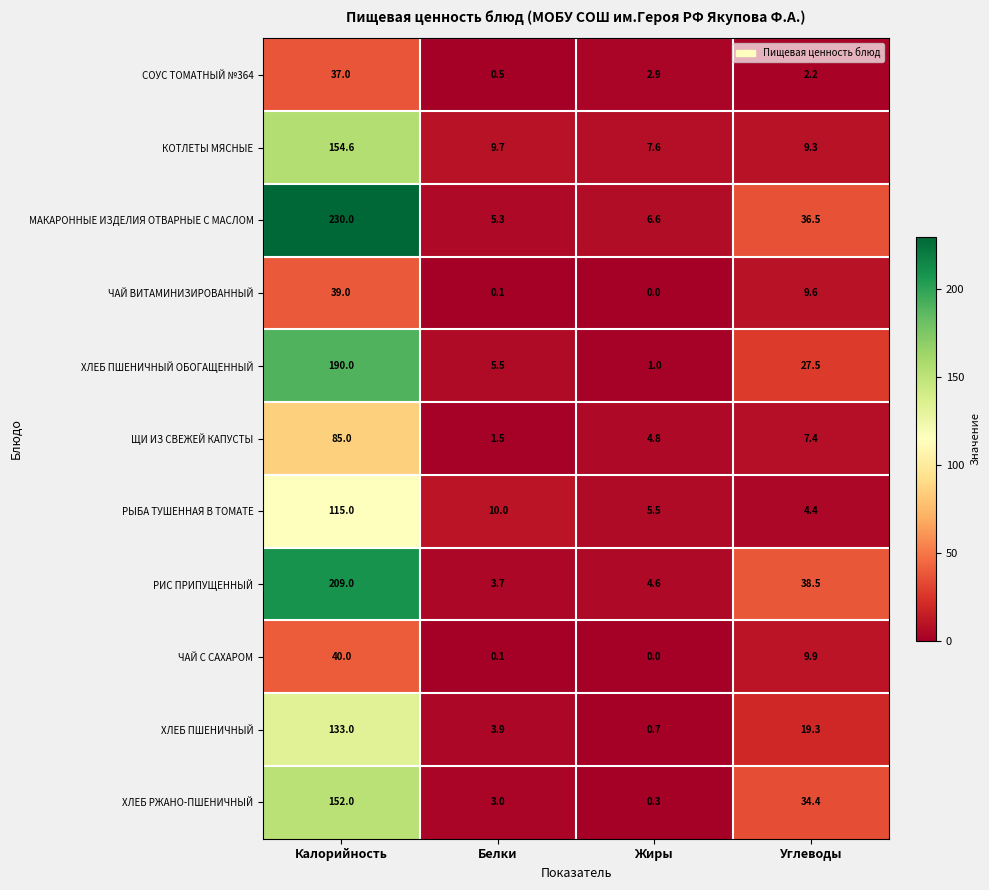

At which label does РЫБА ТУШЕННАЯ В ТОМАТЕ first exceed 10?

Калорийность